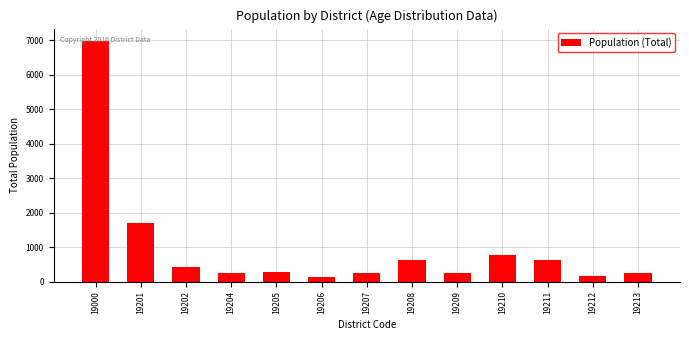

What value does the data have at 19206?

147